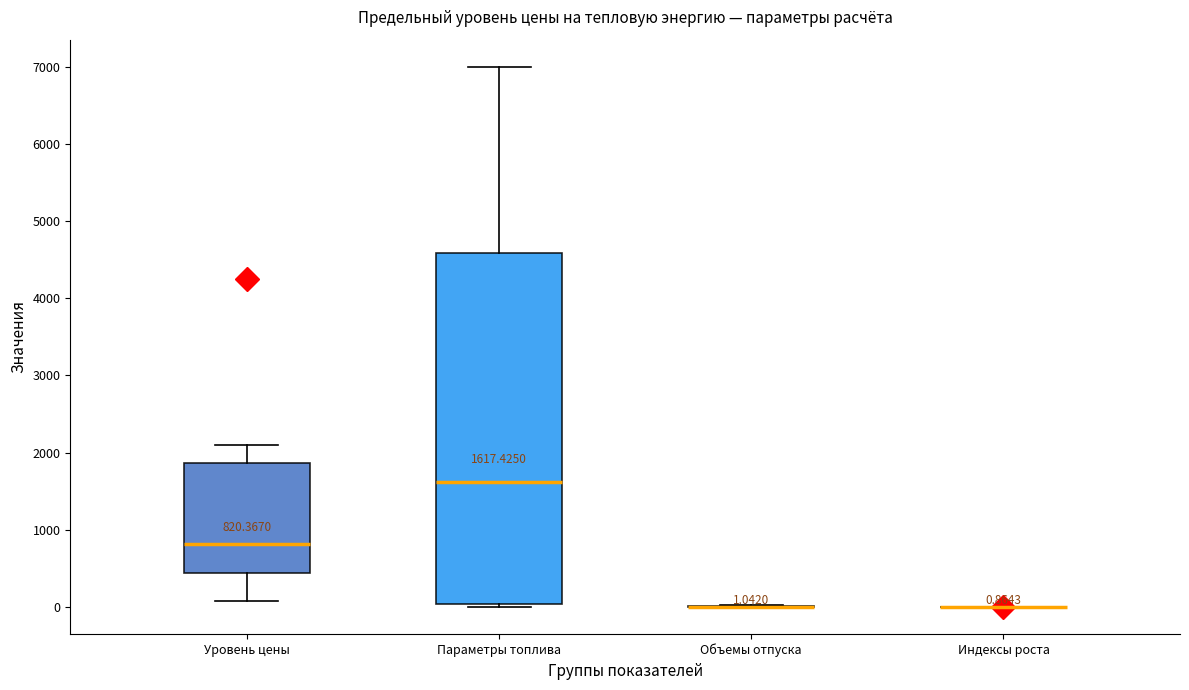

Comparing the boxes themselves (not the whiskers), which one is the tallest?

Параметры топлива